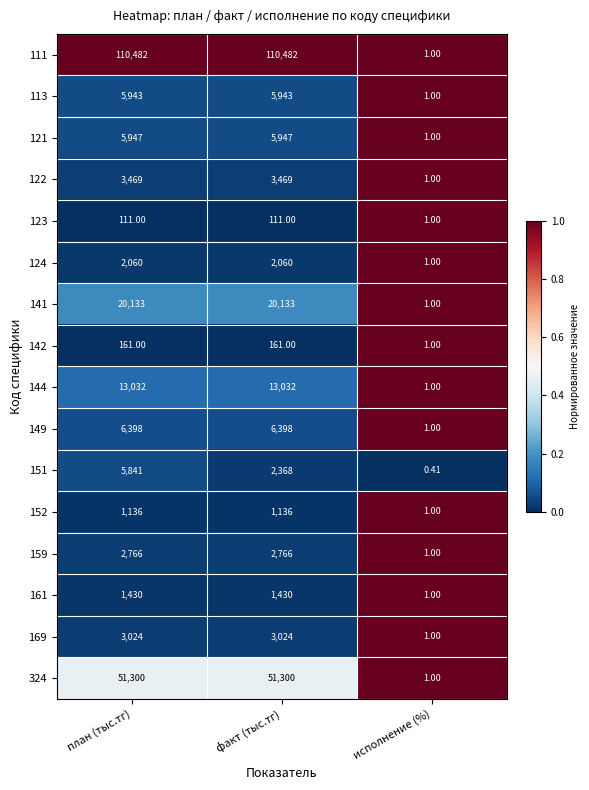

At which category is the sum across all series the highest?

план (тыс.тг)